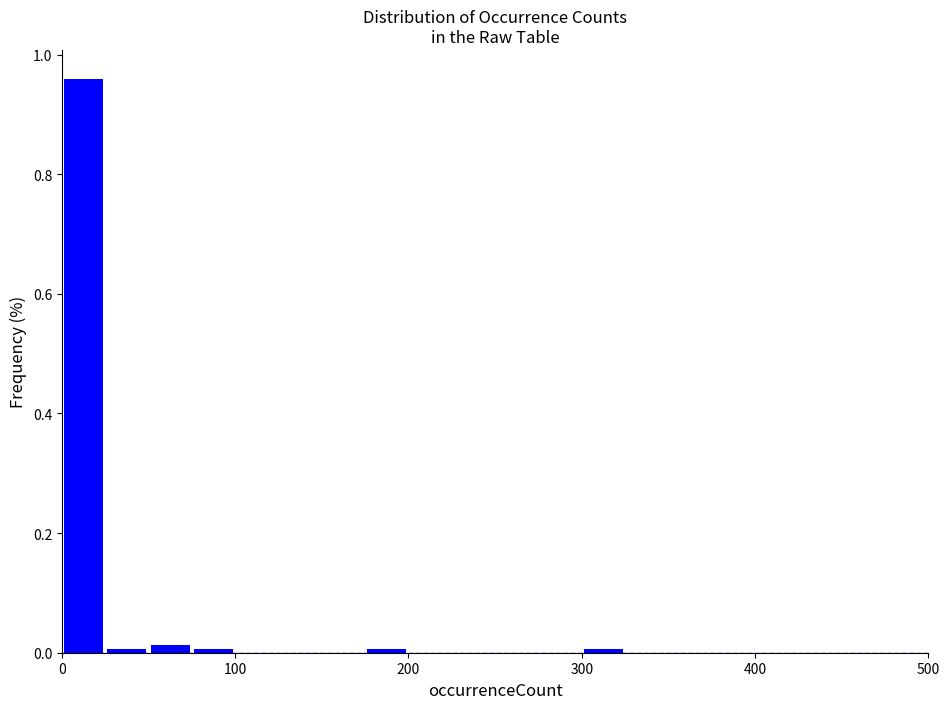

Around what value on the x-axis is the tallest bar? Give the approximate position of its centre, as read against the axis.

10